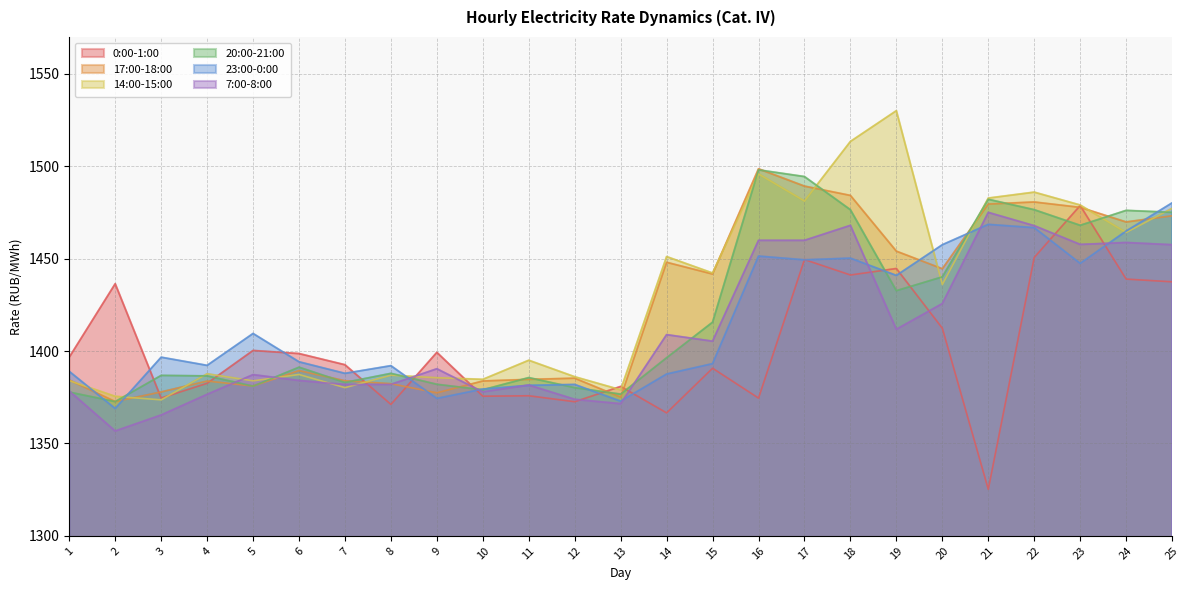

How many interior local valleys does the 23:00-0:00 series have?

8